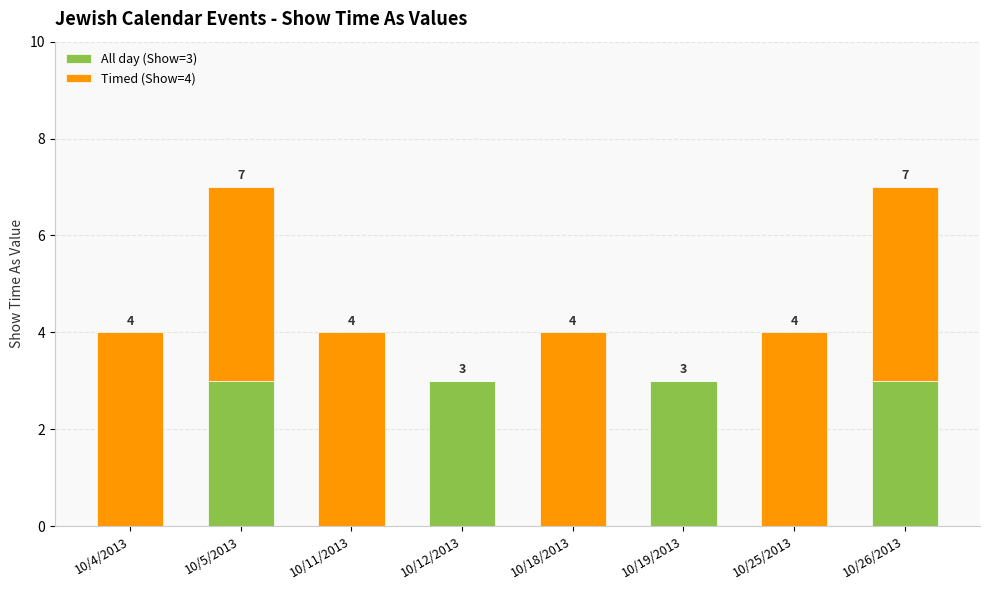

Are the bars grouped side by side (vs. stacked)?

No